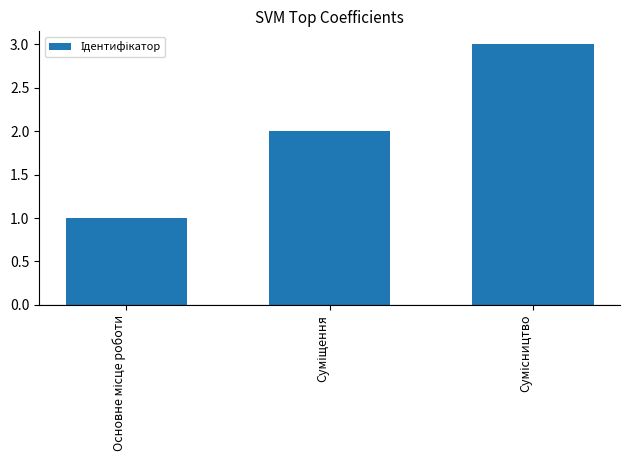

What is the greatest value displayed?

3